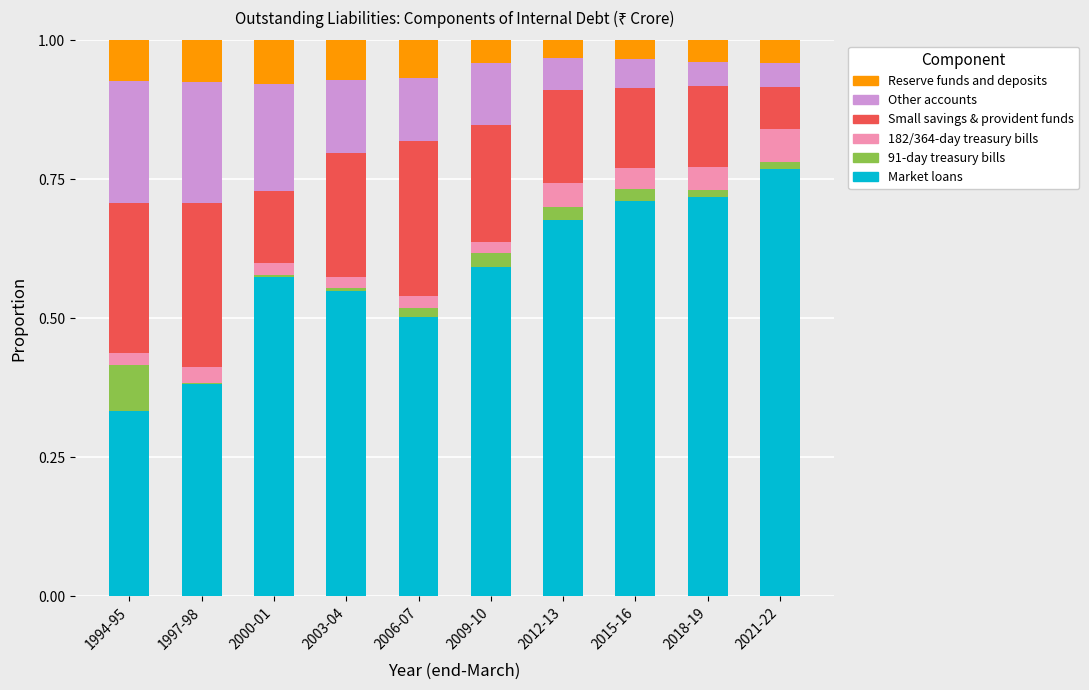

The Market loans series shows 0.2 at 2009-10. True or false?

False